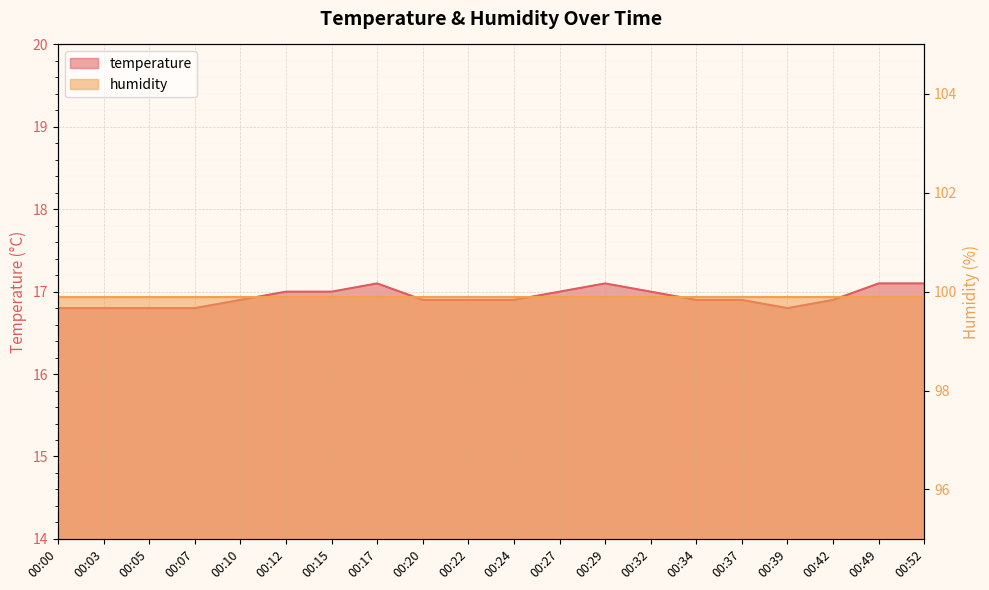

What is the difference between the second highest and minimum values?

0.3